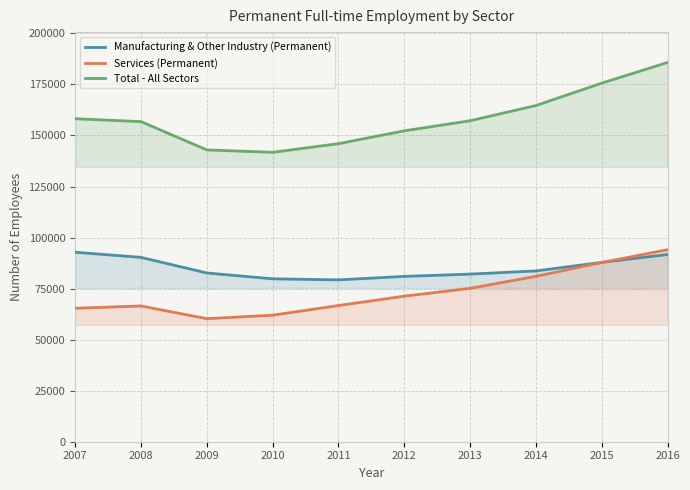

Reading right to left, extract all data points from this chart.

Manufacturing & Other Industry (Permanent): 91709	87862	83652	82102	80983	79275	79790	82654	90303	92816
Services (Permanent): 94064	87790	81014	75130	71296	66715	61969	60277	66495	65383
Total - All Sectors: 185773	175652	164666	157232	152279	145990	141759	142931	156798	158199